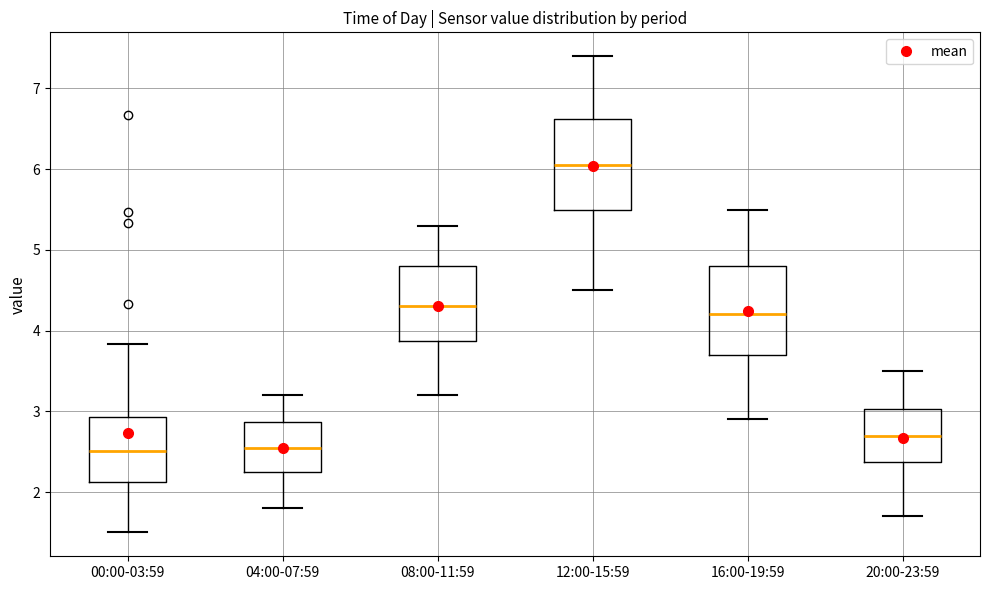

Reading left to right, read every box against the y-axis: the position of its median line, the range the box covers, and the ends of its whiskers. The values are not printed on the chart, so give them approximately, as read against the axis.

00:00-03:59: median 2.5, box 2.1 to 2.9, whiskers 1.5 to 3.8
04:00-07:59: median 2.6, box 2.3 to 2.9, whiskers 1.8 to 3.2
08:00-11:59: median 4.3, box 3.9 to 4.8, whiskers 3.2 to 5.3
12:00-15:59: median 6.1, box 5.5 to 6.6, whiskers 4.5 to 7.4
16:00-19:59: median 4.2, box 3.7 to 4.8, whiskers 2.9 to 5.5
20:00-23:59: median 2.7, box 2.4 to 3.0, whiskers 1.7 to 3.5